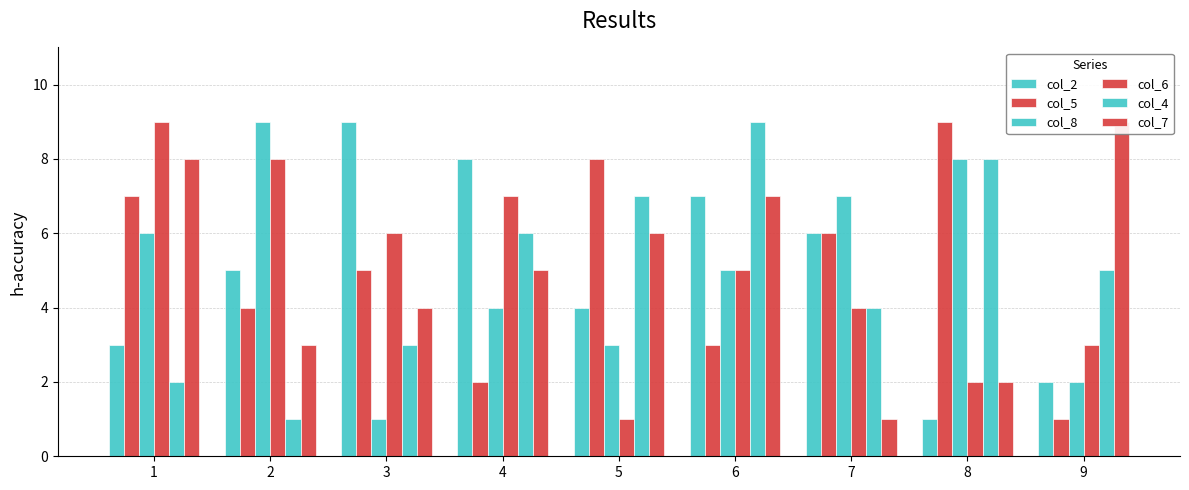

What is the total value across all series at 6?

36